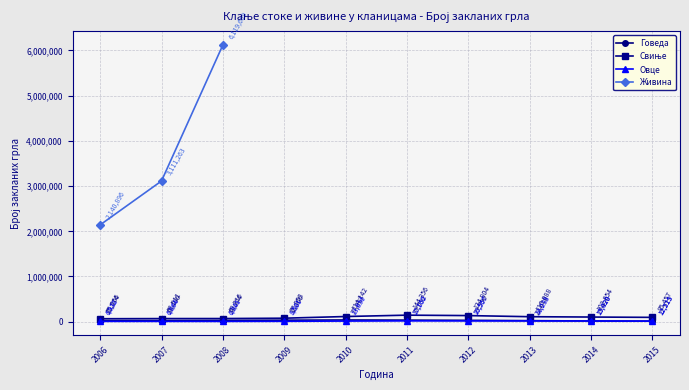

What is the sum of all Говеда values?

266470